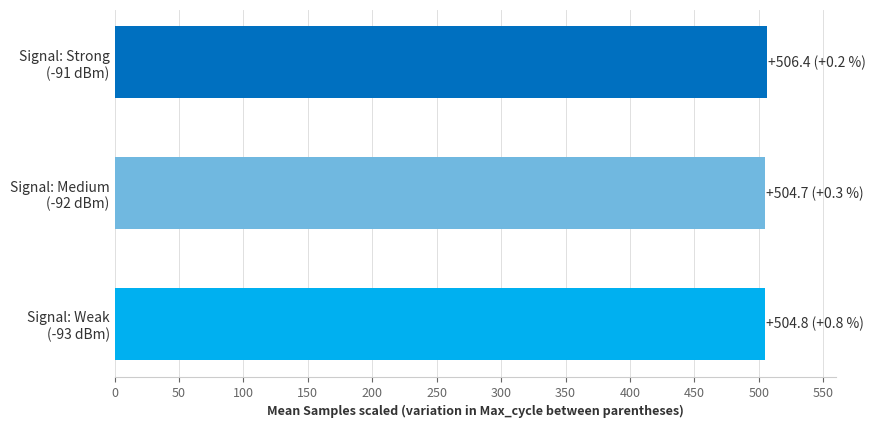

What is the smallest value displayed?

504.7